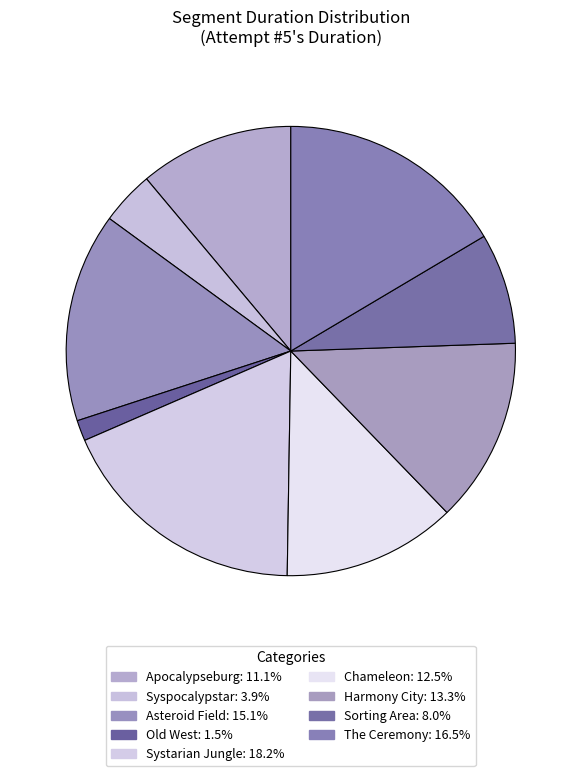

Is it true that Apocalypseburg is 21% of the pie?

False